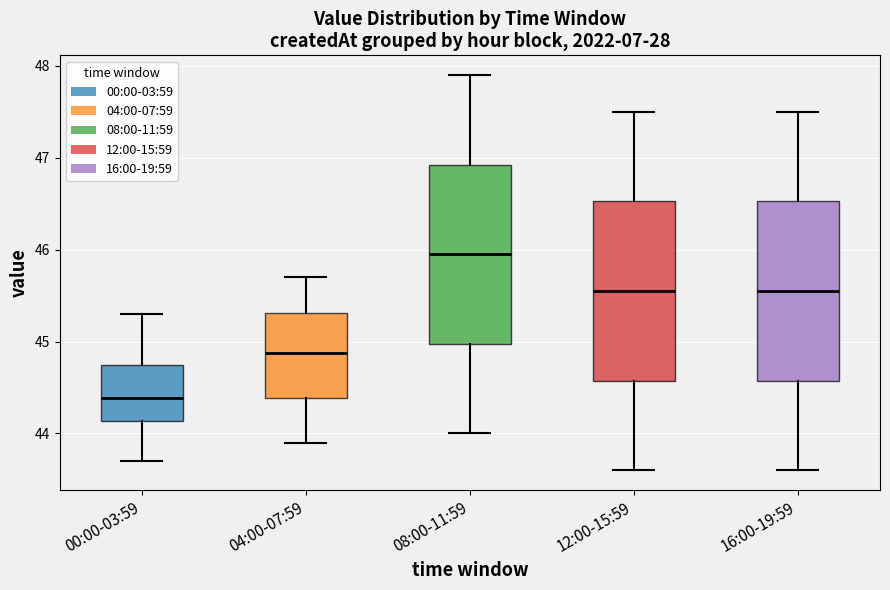

Which box has the lowest median line?

00:00-03:59